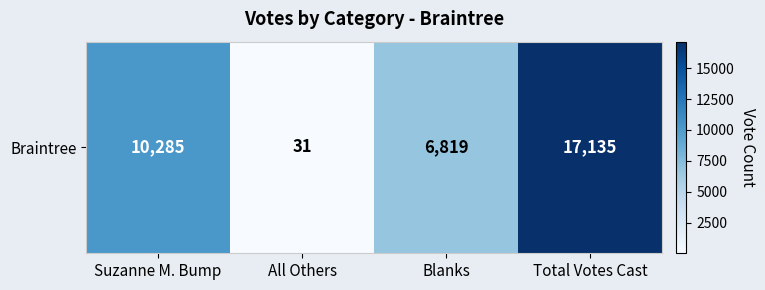

Where is the data nearest to the value 8583?

Suzanne M. Bump